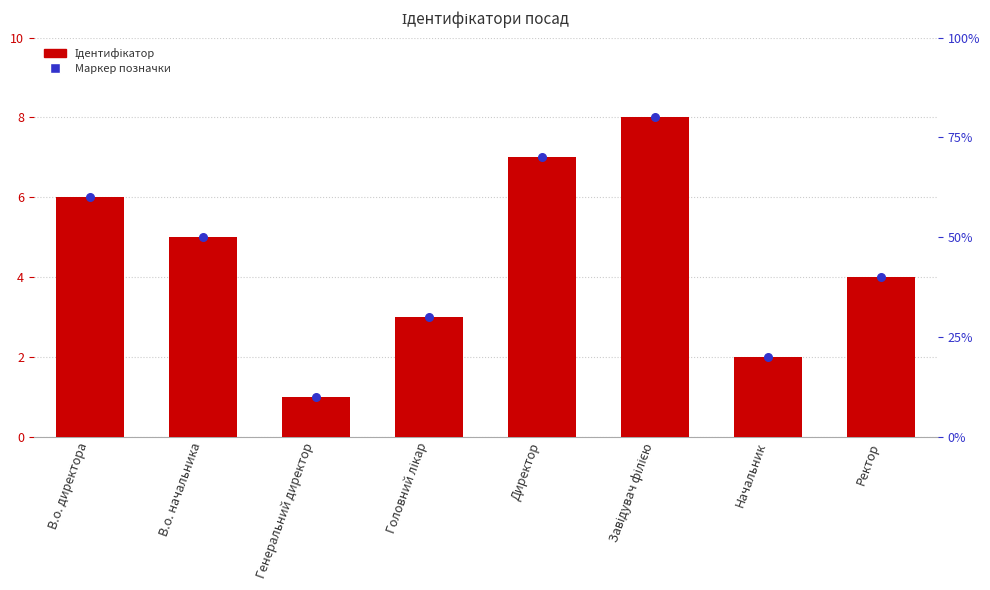

At which category is the sum across all series the highest?

Завідувач філією